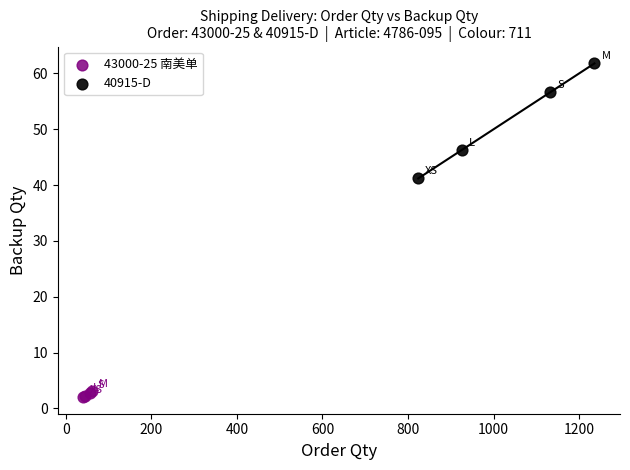

Which series contains the lowest Y value?

43000-25 南美单